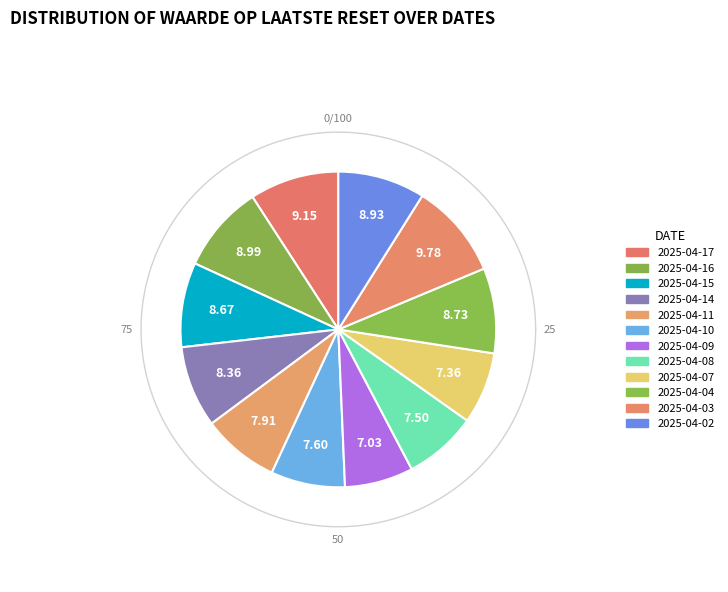

Between 2025-04-14 and 2025-04-16, which is larger?

2025-04-16